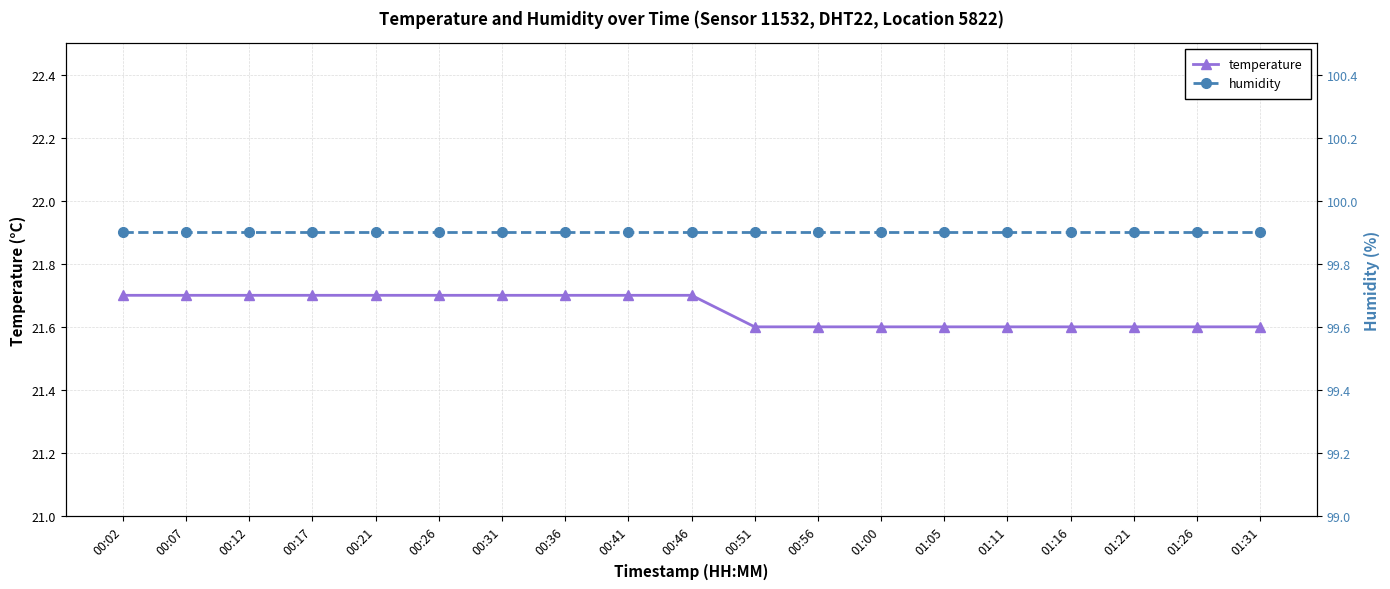

What is the label of the 10th point from the right?

00:46